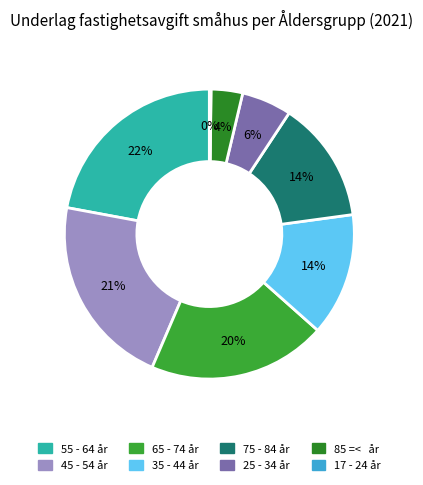

Is it true that 75 - 84 år is 14% of the pie?

True